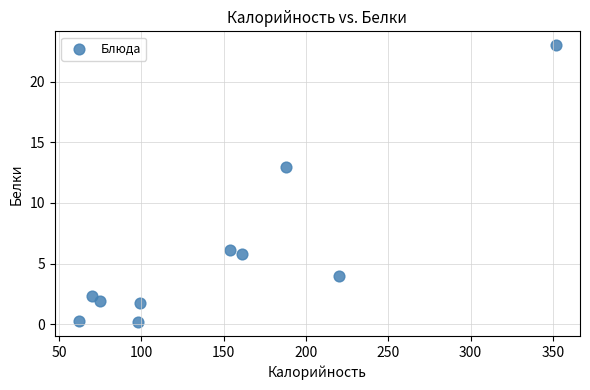

What is the average Y value?

5.8